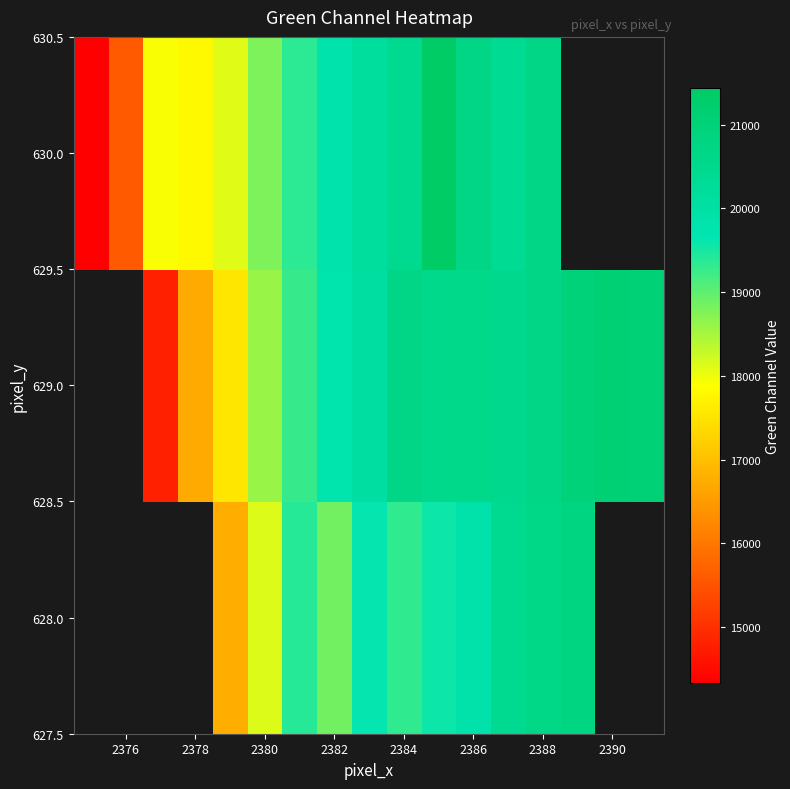

How many categories are shown in the chart?

17